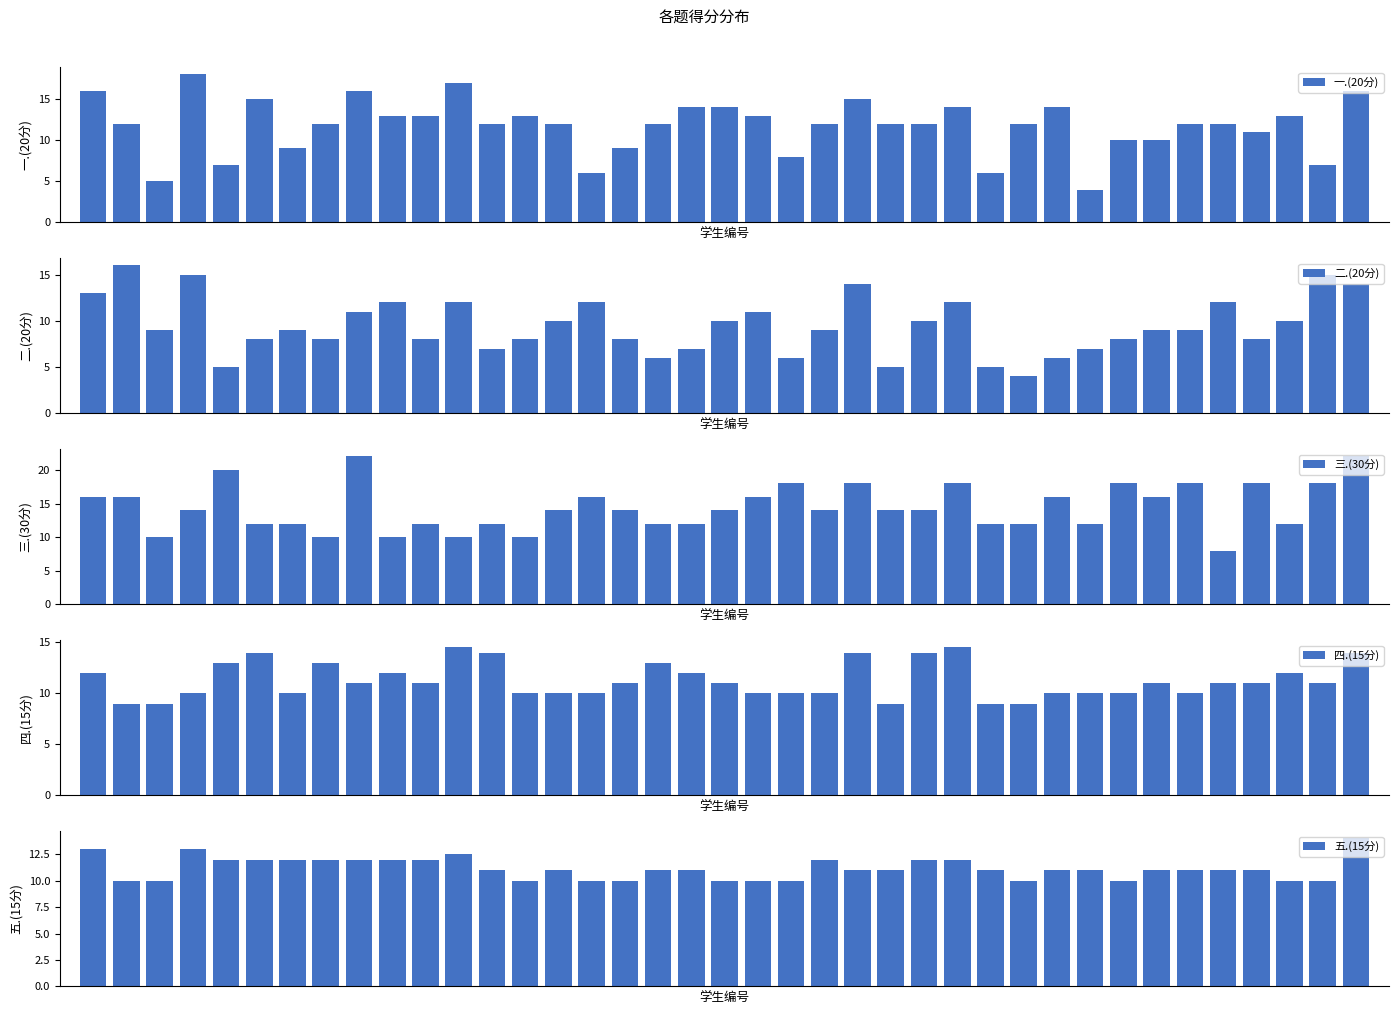

At which label does 二.(20分) reach its peak?

1